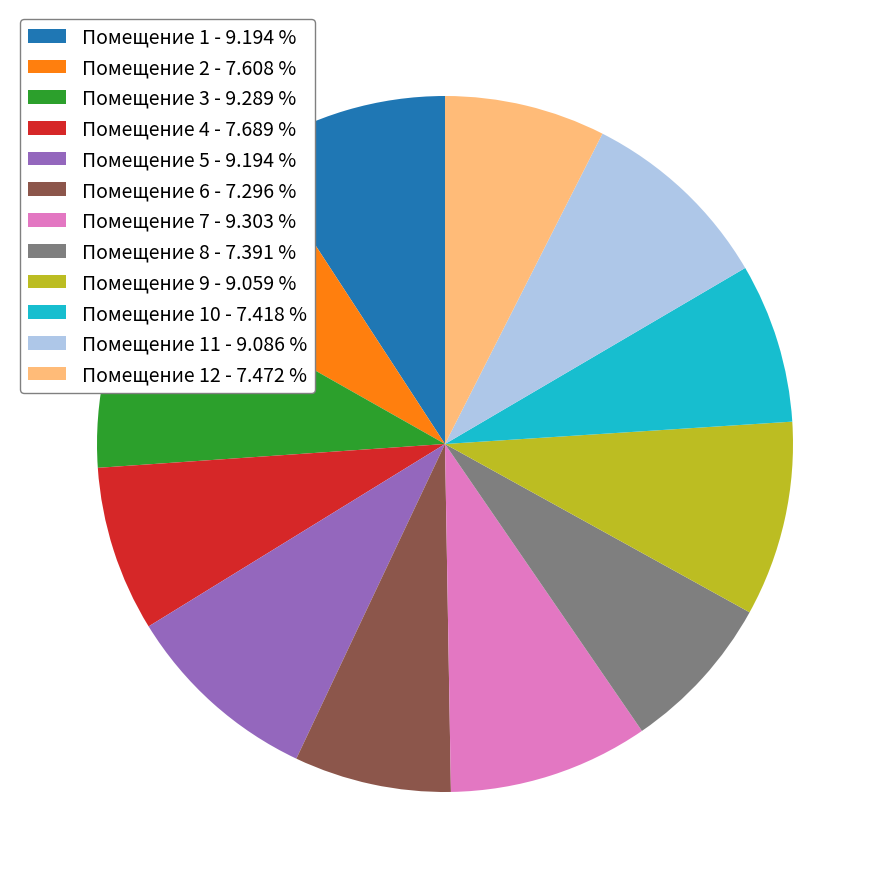

Combined, do Помещение 11 - 9.086 % and Помещение 5 - 9.194 % account for over 50%?

No